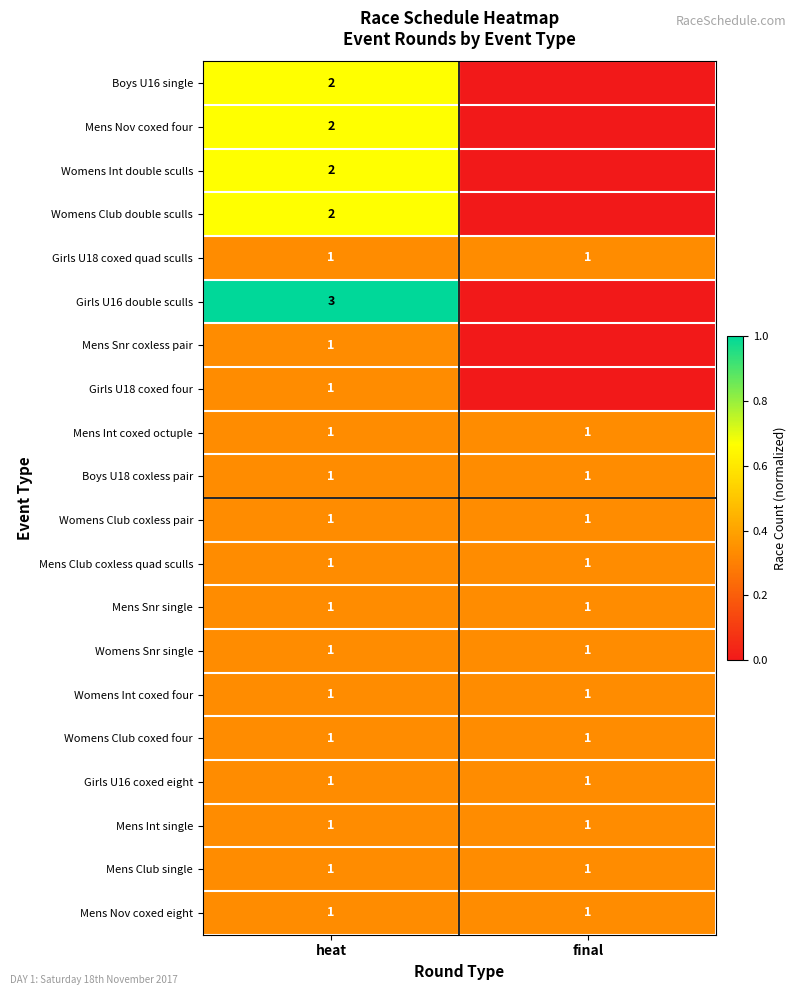

How many data points does each series have?

2